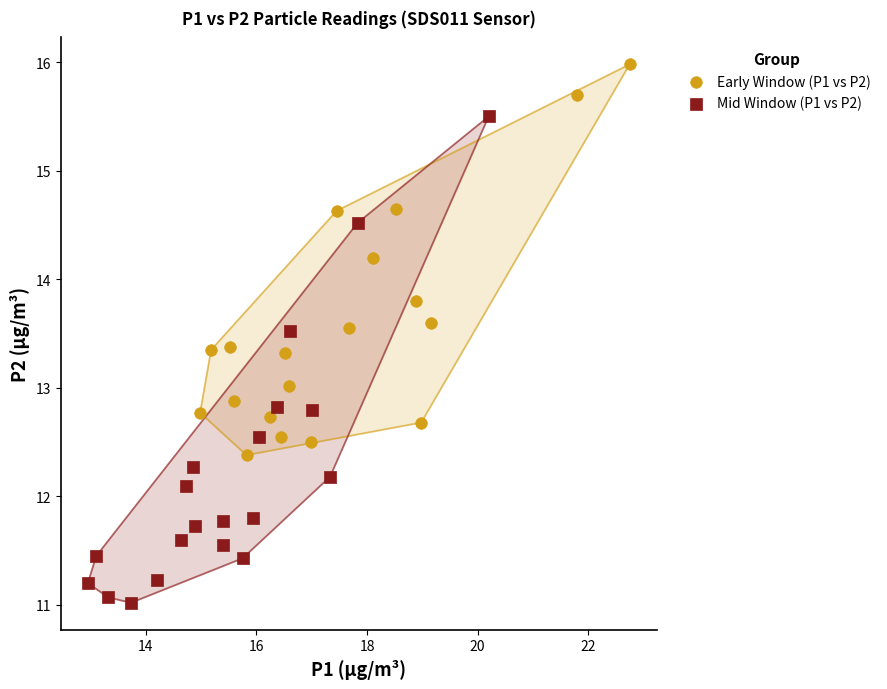

Which series reaches the maximum Y coordinate?

Early Window (P1 vs P2)